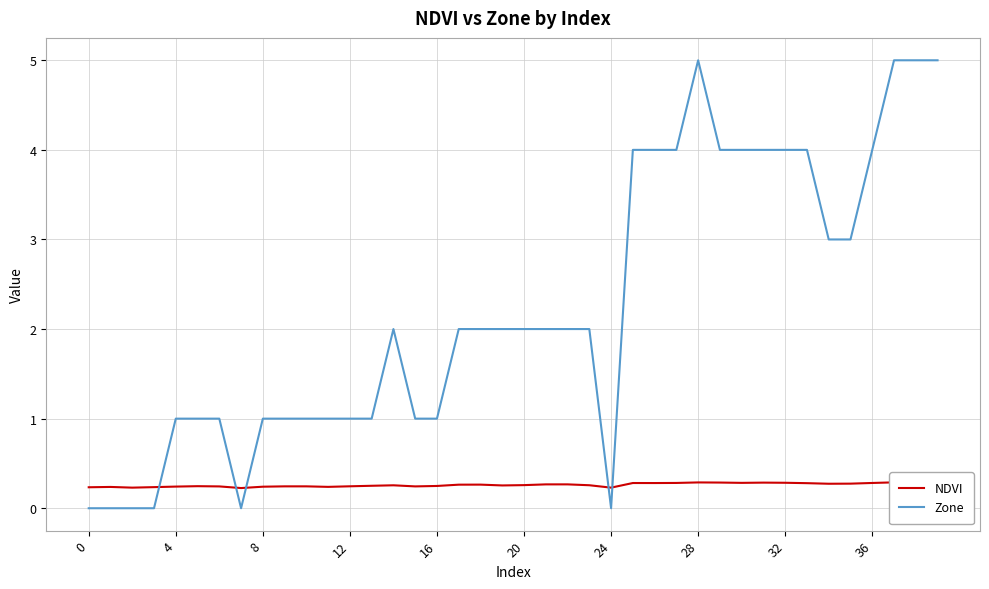

Rank the series by their maximum value, from lowest to highest.

NDVI, Zone